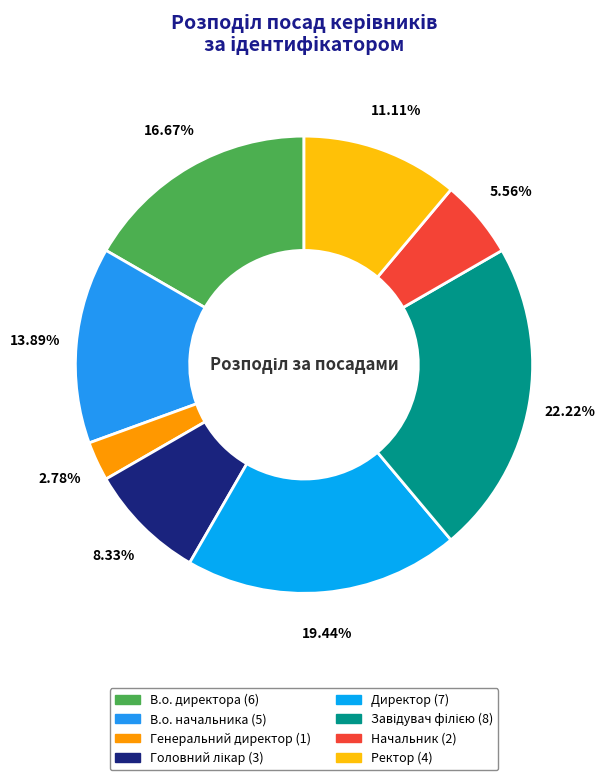

To the nearest percent, what is the difference between the largest and smallest slice percentages?

19%